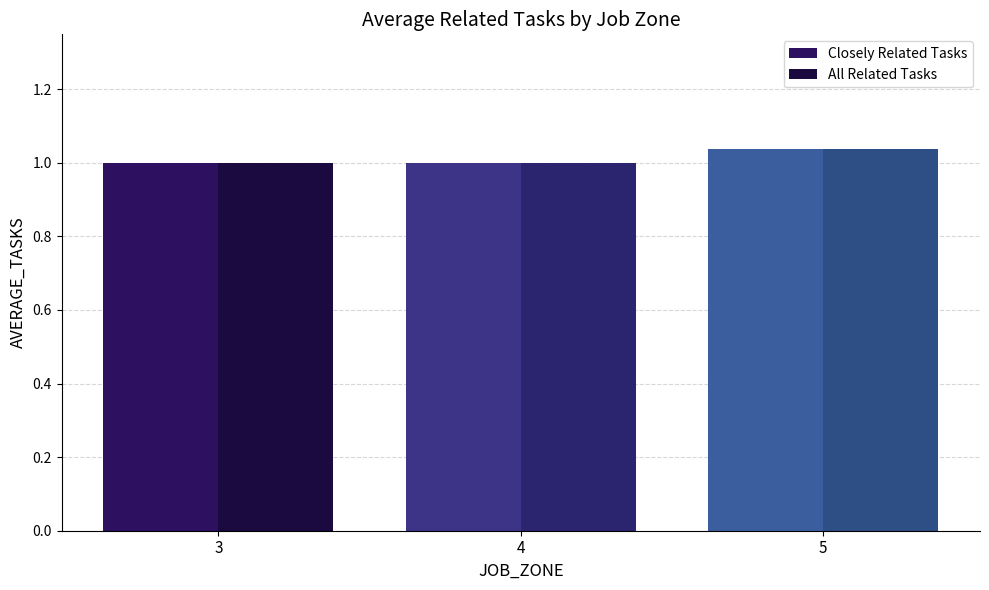

What is the total value across all series at 4?

2.0